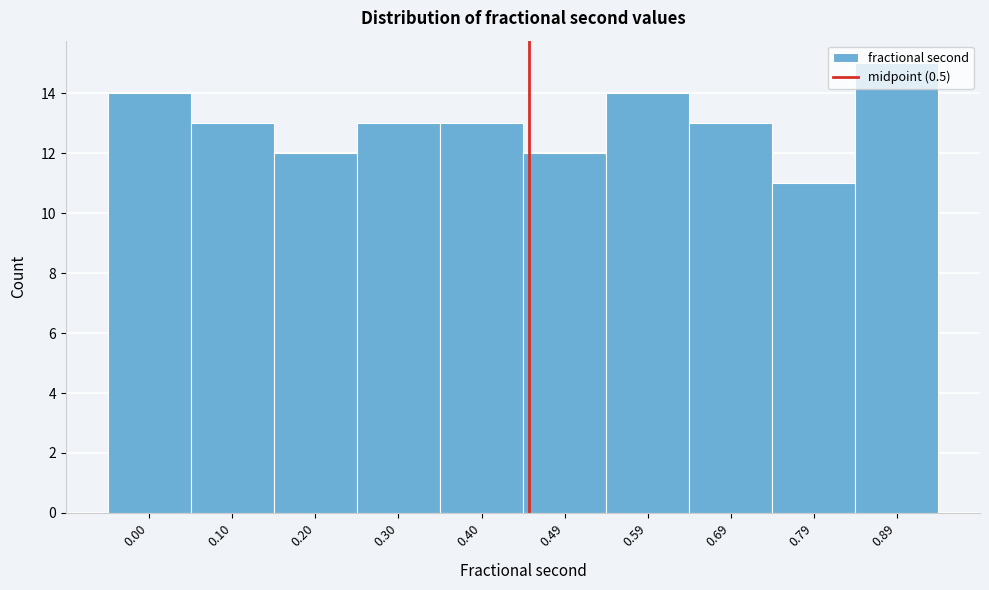

Approximately how many times larger is the value at 0.20 compared to 0.30?

0.9